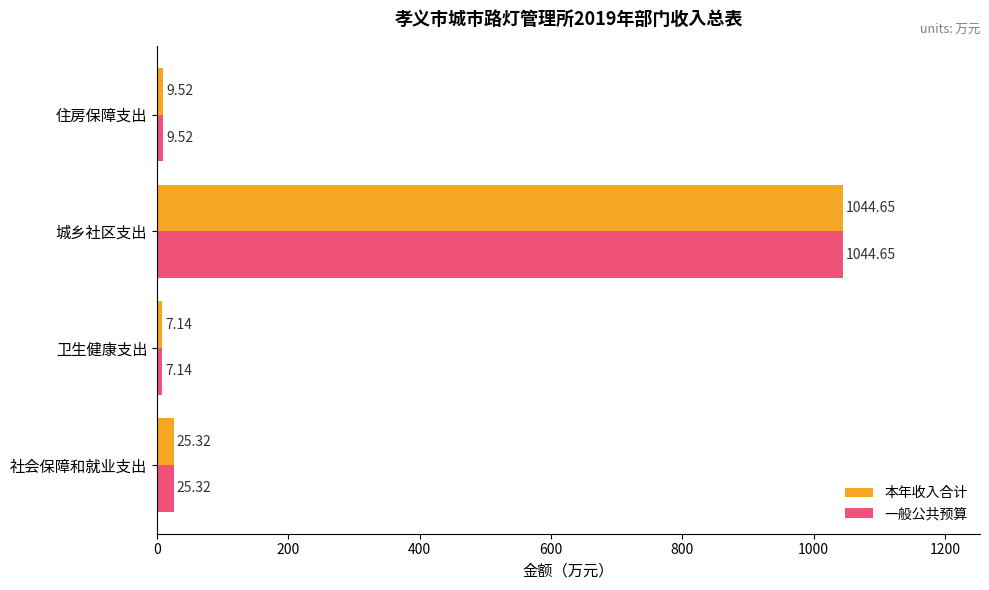

List the labels in order of 本年收入合计 value, smallest first.

卫生健康支出, 住房保障支出, 社会保障和就业支出, 城乡社区支出